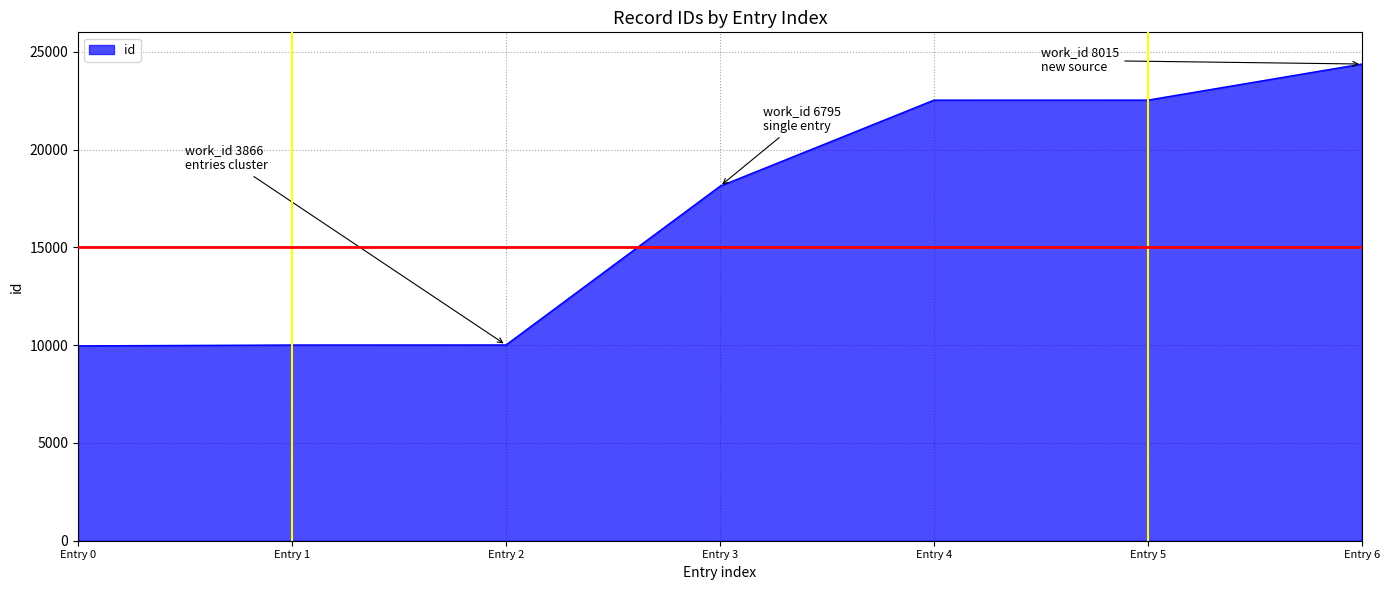

What is the difference between the maximum and minimum values?

14413